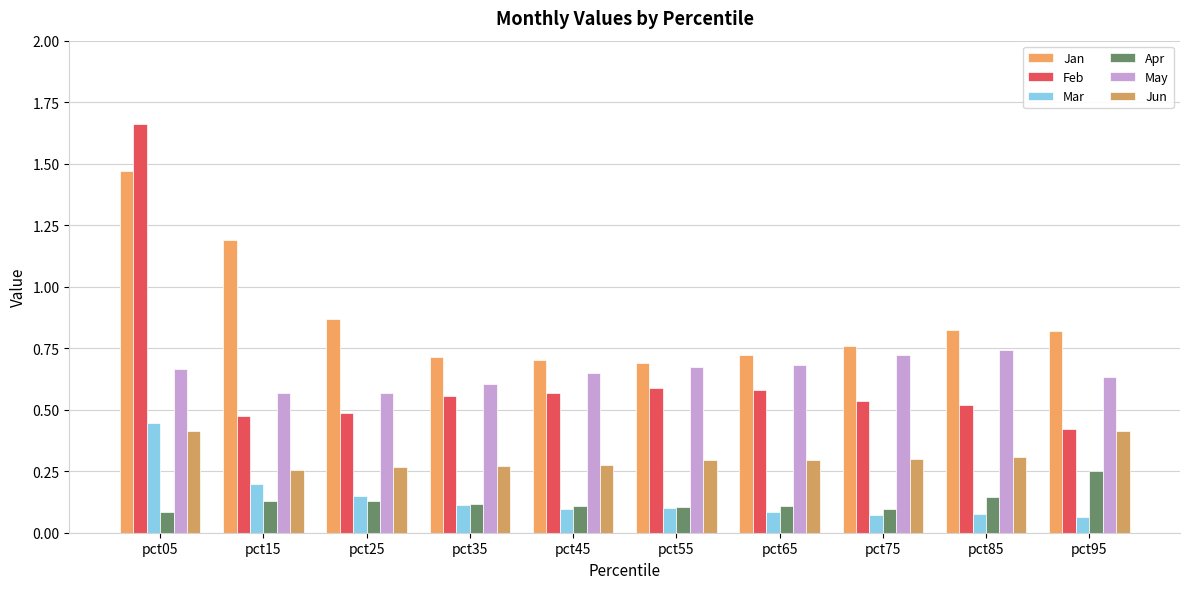

What are all the series names shown in the legend?

Jan, Feb, Mar, Apr, May, Jun